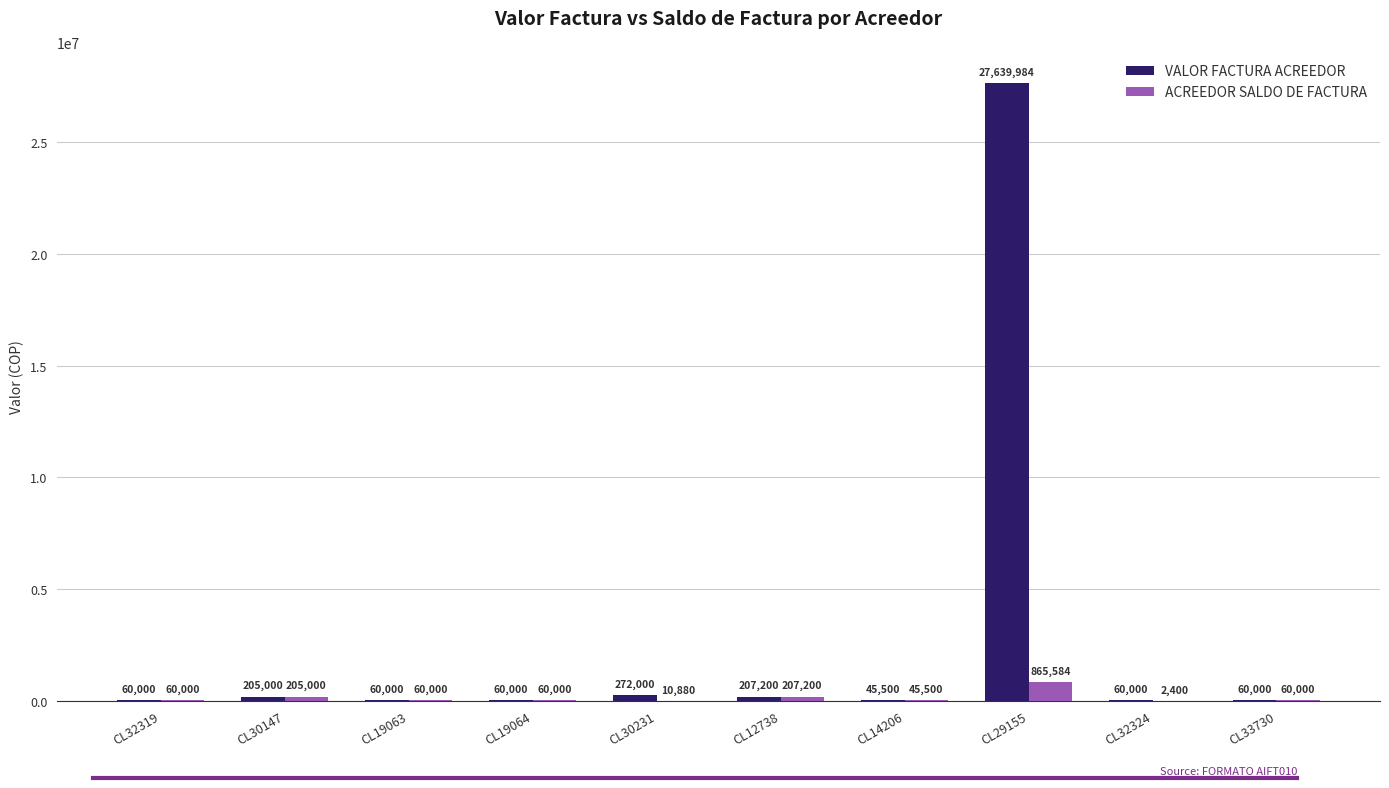

What are all the series names shown in the legend?

VALOR FACTURA ACREEDOR, ACREEDOR SALDO DE FACTURA